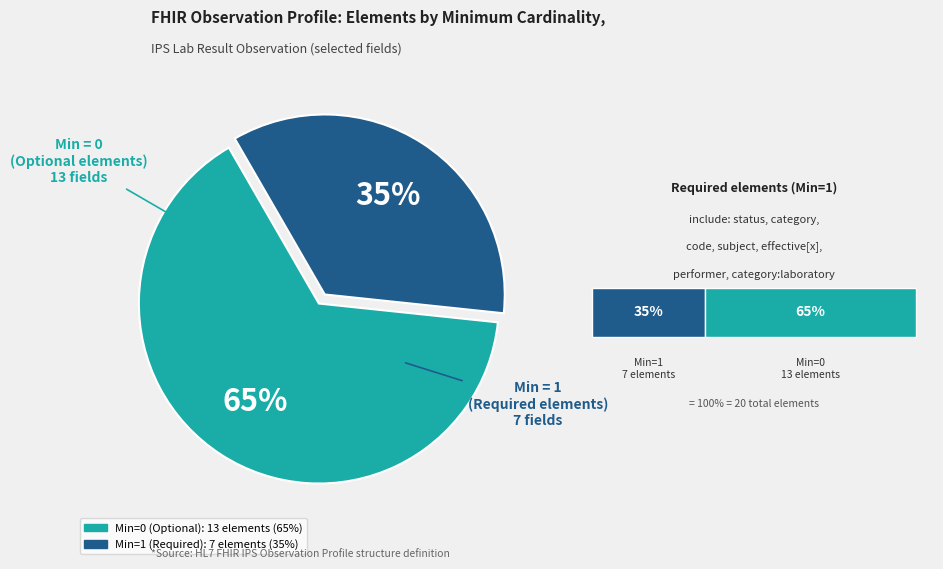

To the nearest percent, what is the average slice percentage?

50%